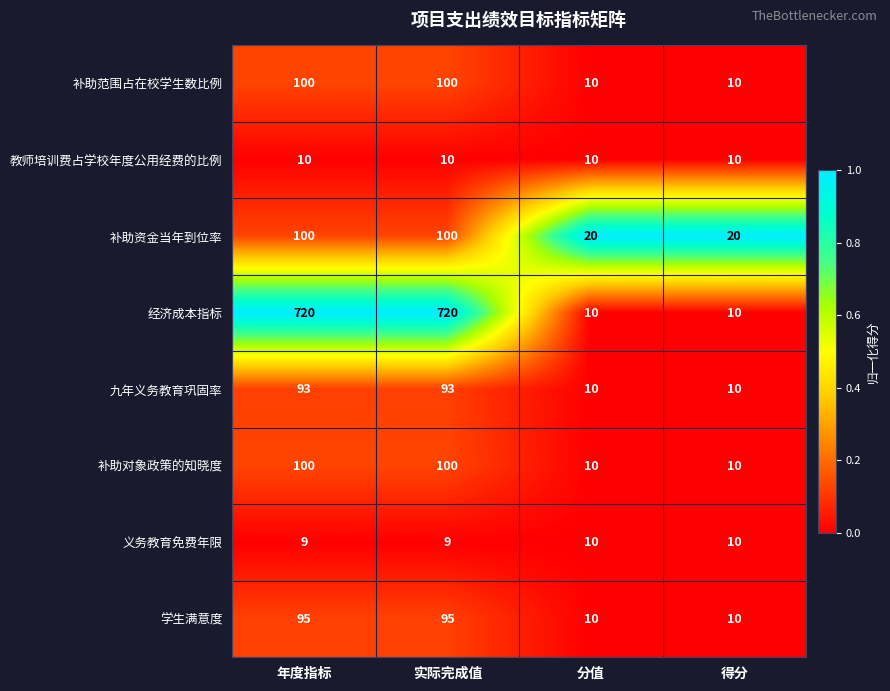

Which series has the largest range (max minus min)?

经济成本指标